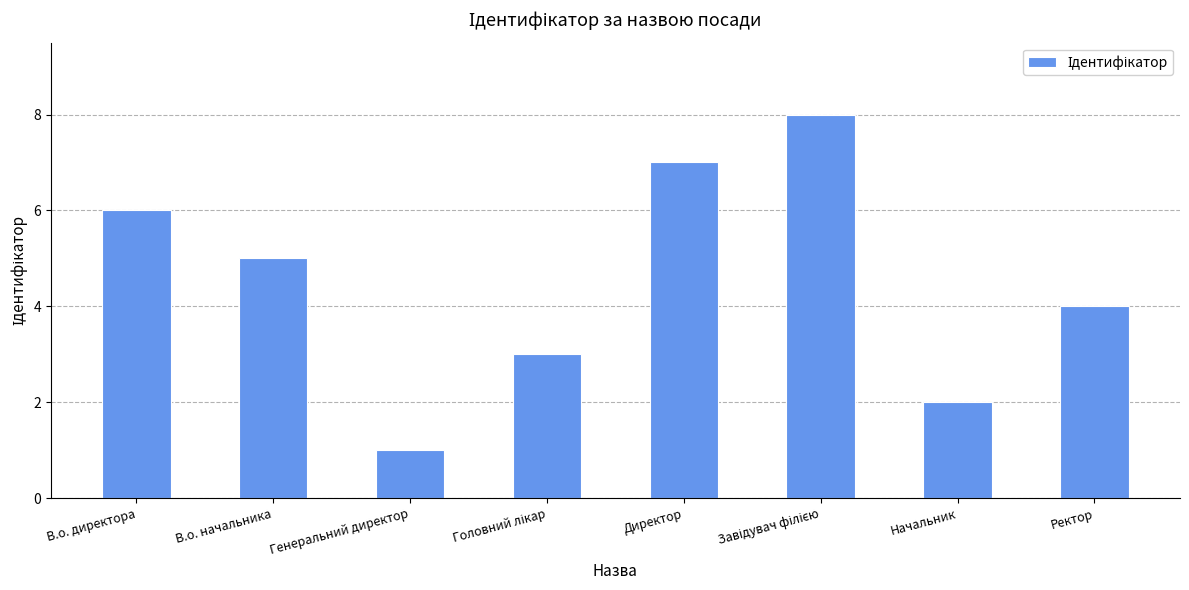

What is the change in value from В.о. начальника to Директор?

+2